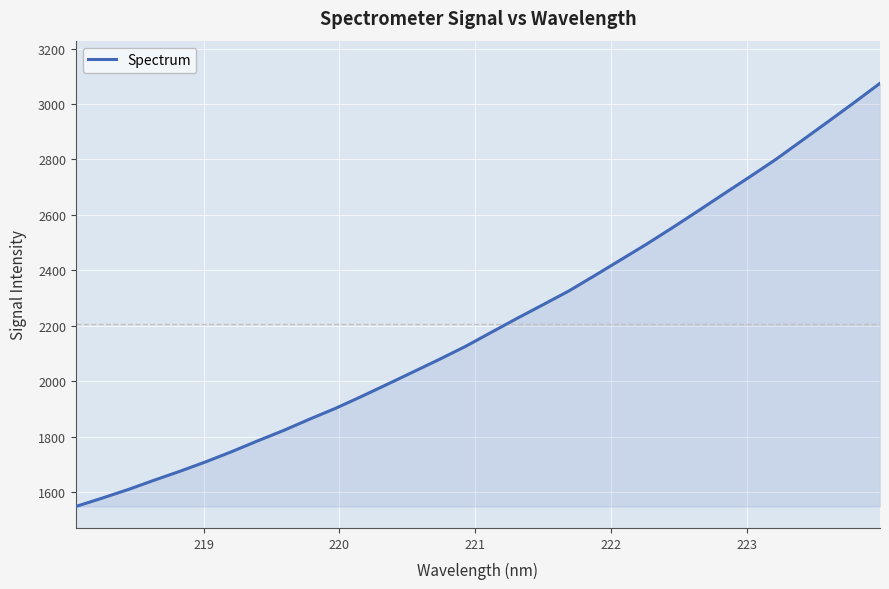

What is the smallest value displayed?

1547.6